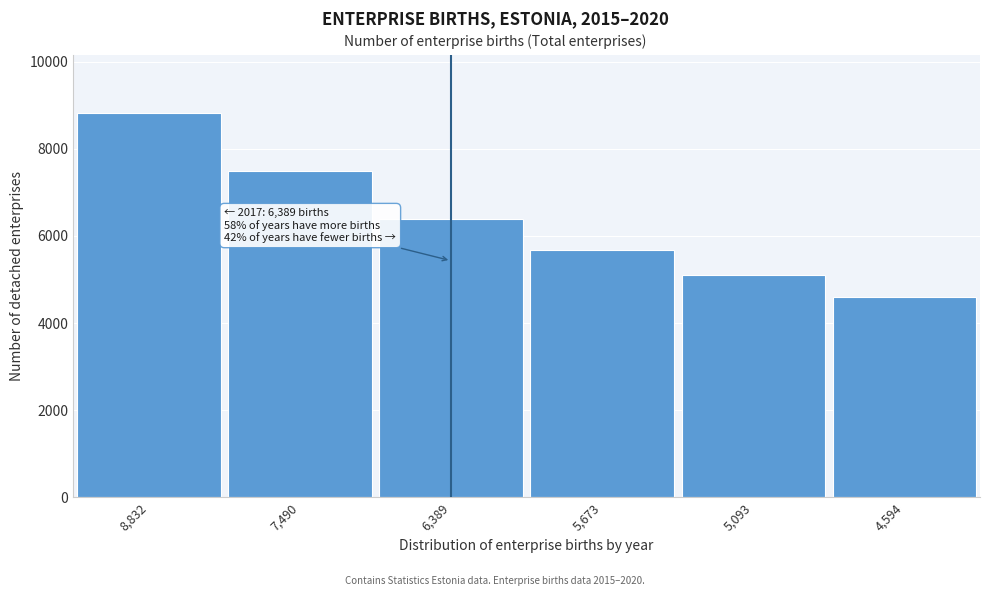

Reading left to right, extract all data points from this chart.

8,832=8832	7,490=7490	6,389=6389	5,673=5673	5,093=5093	4,594=4594